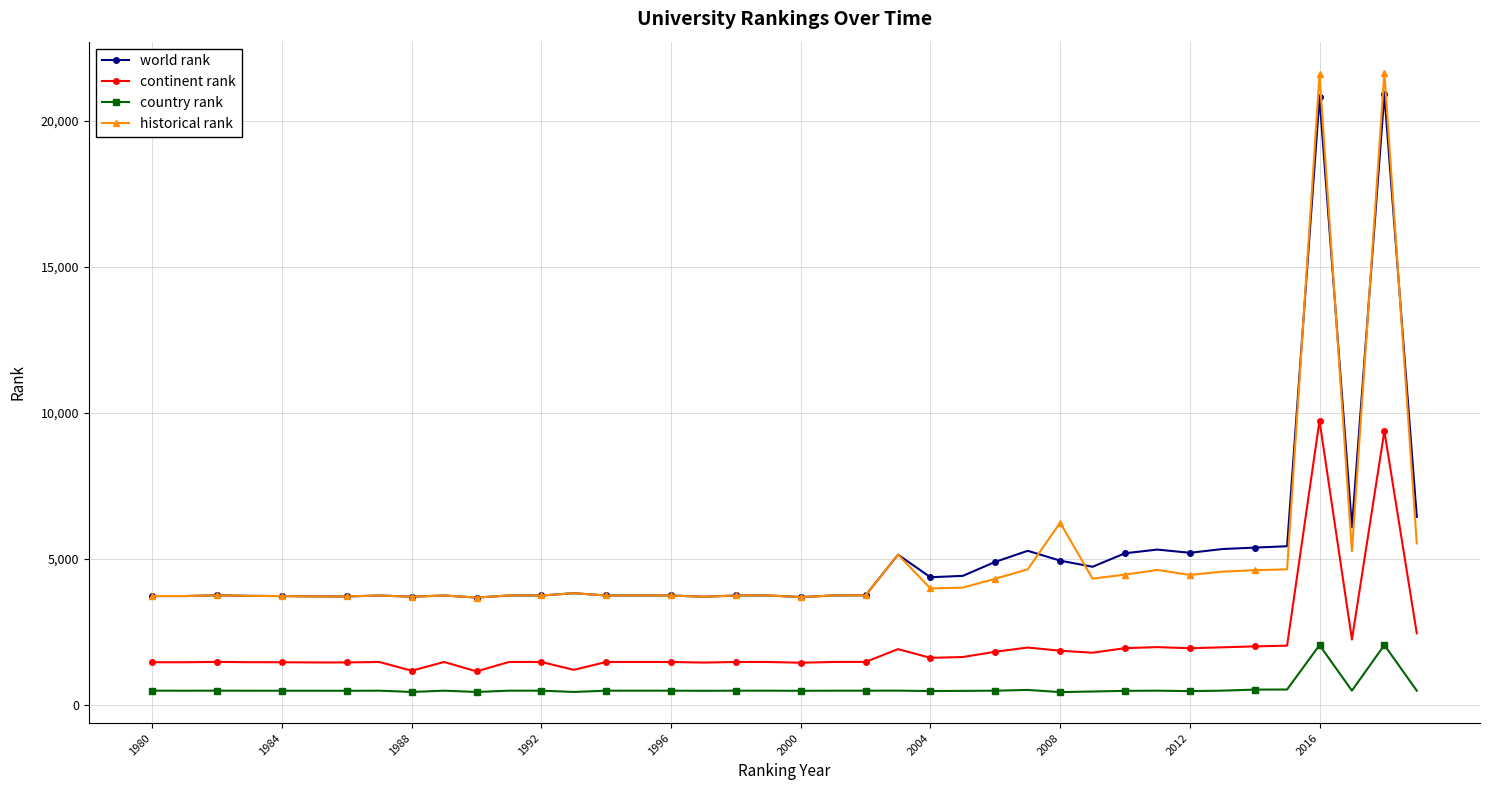

How many categories are shown in the chart?

40